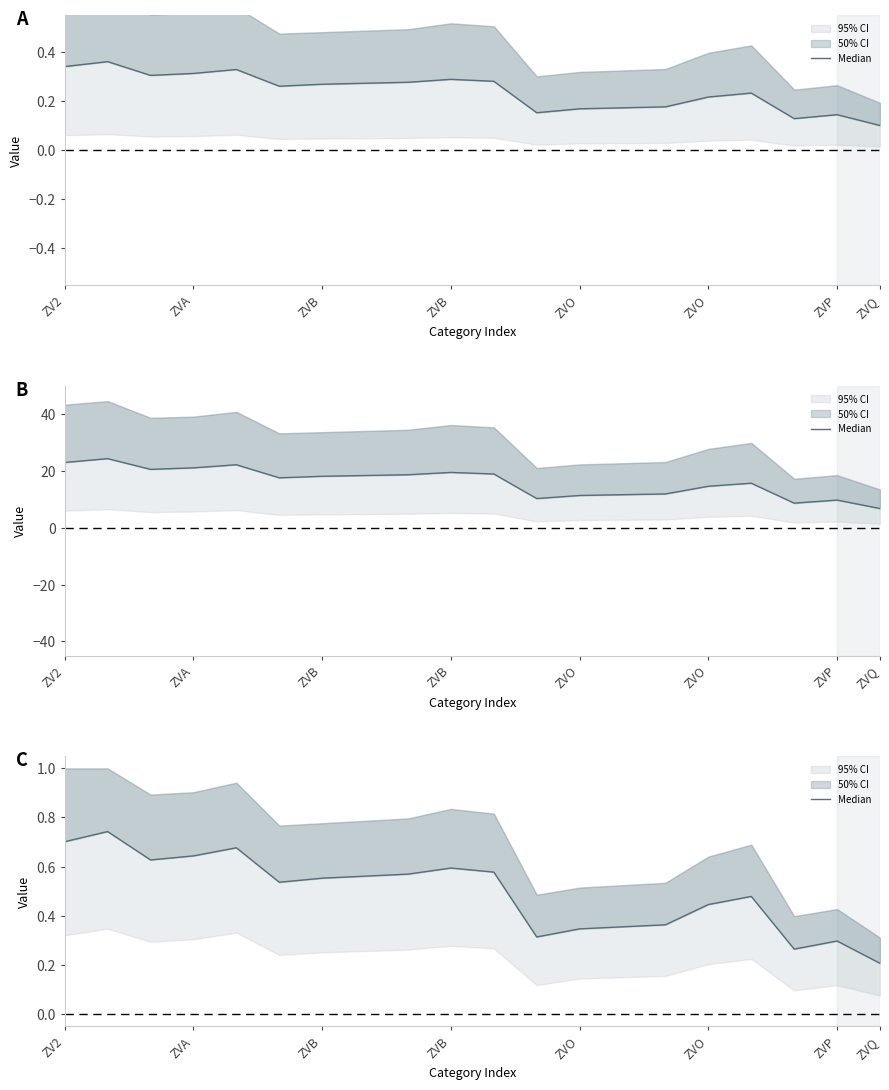

True or false: the data shows 0.6 at ZVB.

True